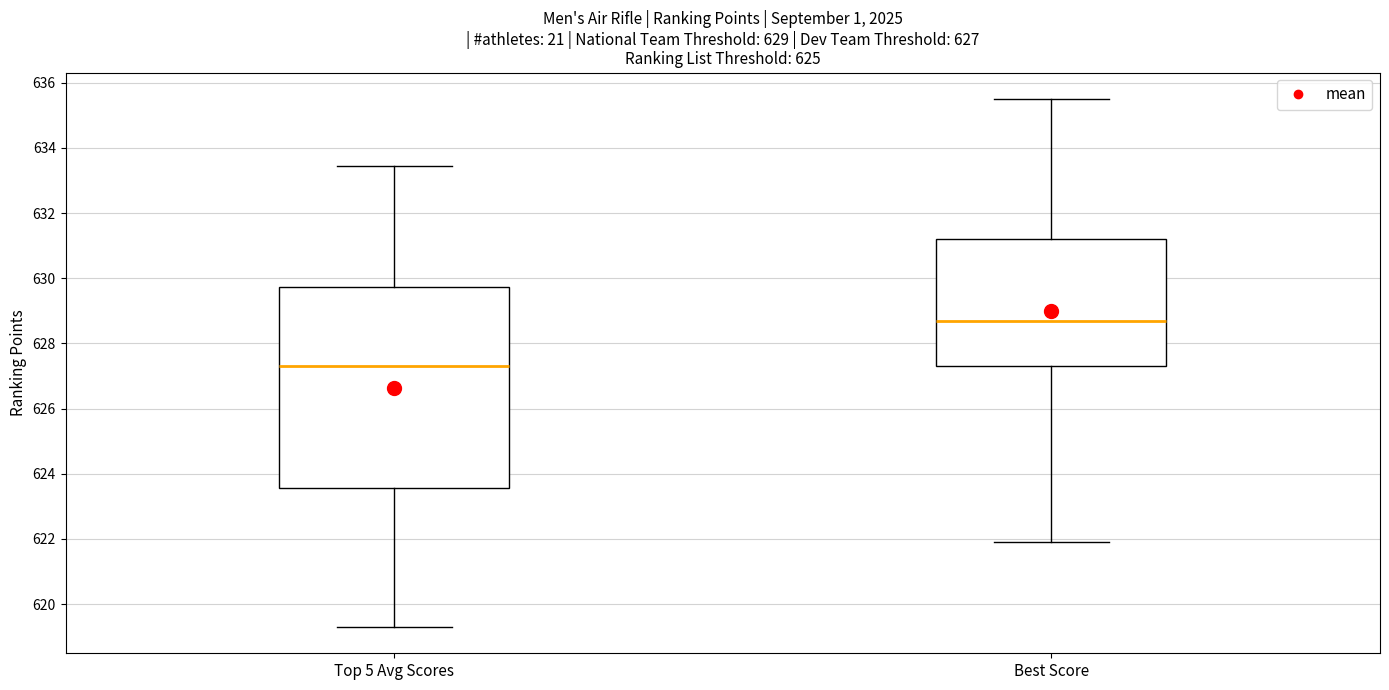

Which box's median line is the highest?

Best Score